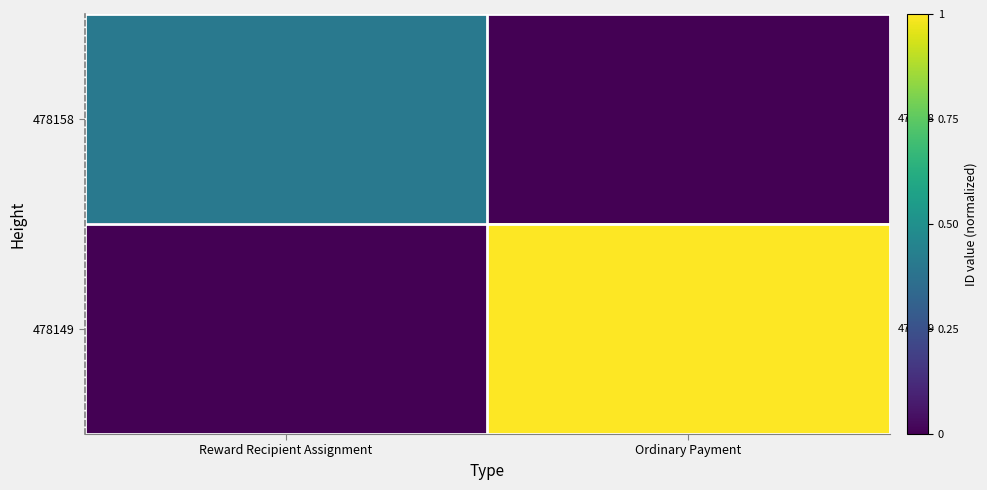

How many data points does each series have?

2